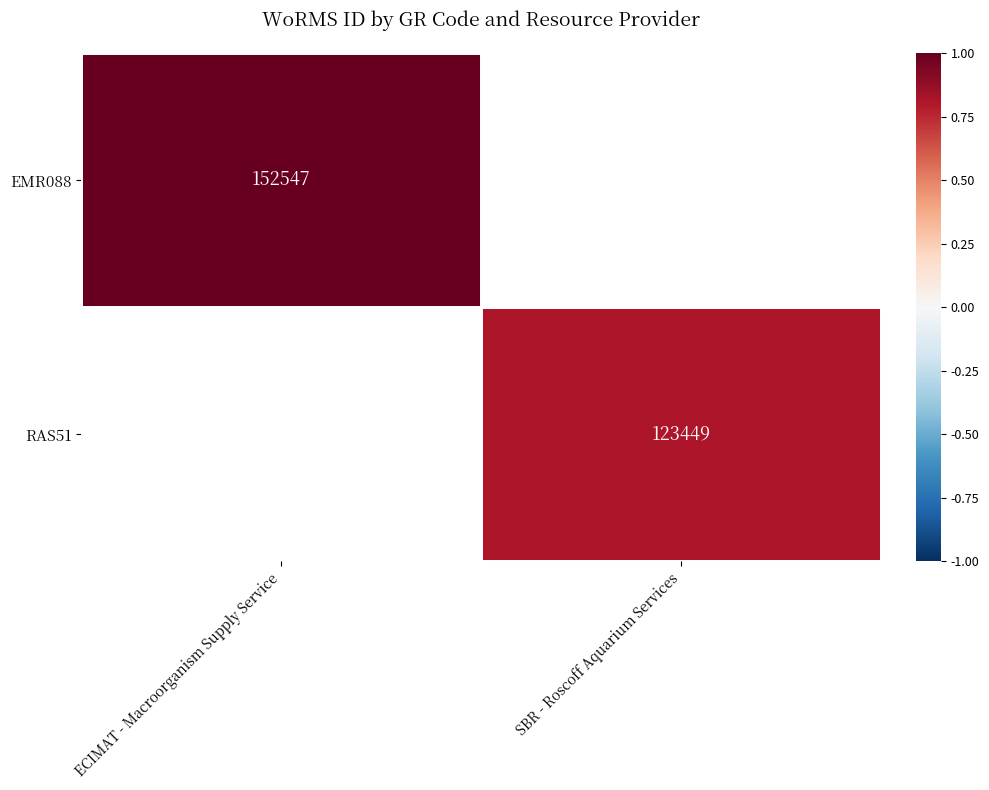

What is the greatest value displayed?

1.0